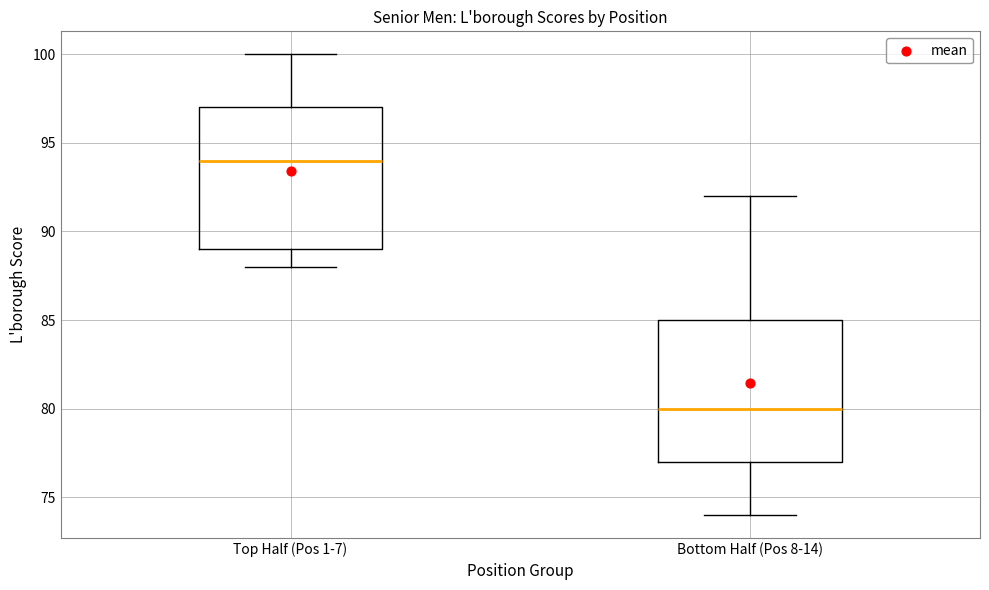

Reading left to right, read every box against the y-axis: the position of its median line, the range the box covers, and the ends of its whiskers. The values are not printed on the chart, so give them approximately, as read against the axis.

Top Half (Pos 1-7): median 94, box 89 to 97, whiskers 88 to 100
Bottom Half (Pos 8-14): median 80, box 77 to 85, whiskers 74 to 92